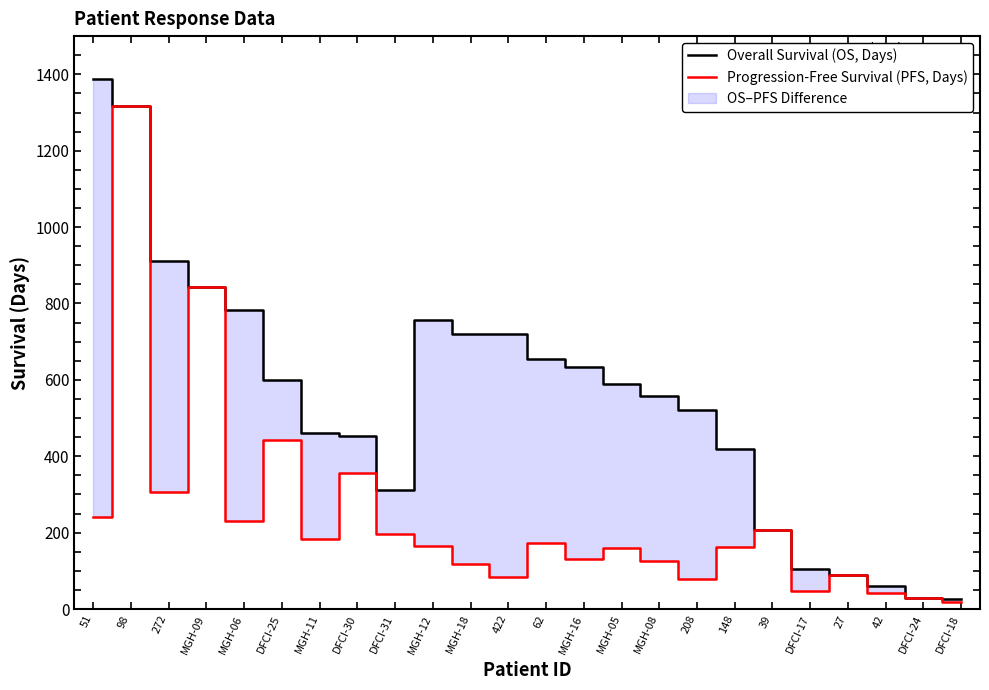

Reading left to right, transcribe all the data shown in this chart.

Overall Survival (OS, Days): 1387	1317	910	843	783	600	462	454	311	756	721	720	655	635	588	558	521	420	208	104	90	61	29	26
Progression-Free Survival (PFS, Days): 240	1317	306	843	231	443	183	356	196	166	118	84	174	131	159	126	79	162	208	47	90	43	29	19